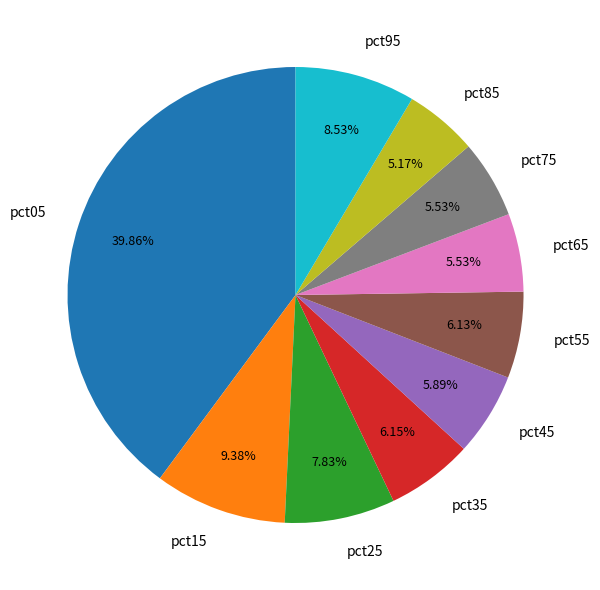

Is the sum of pct05 and pct25 greater than half?

No